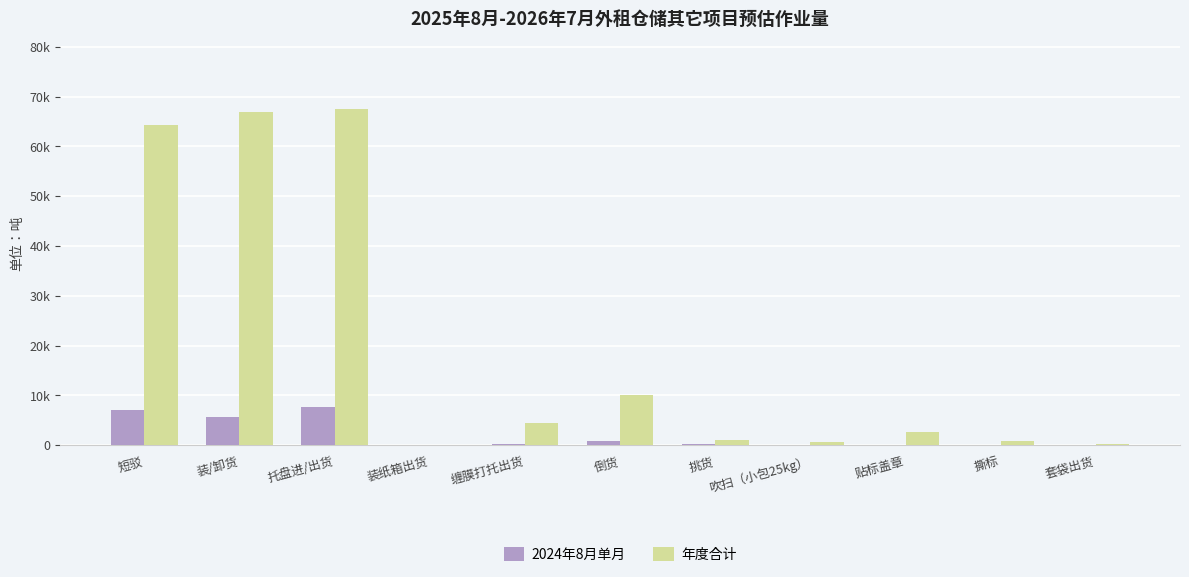

What is the greatest value displayed?

67538.1